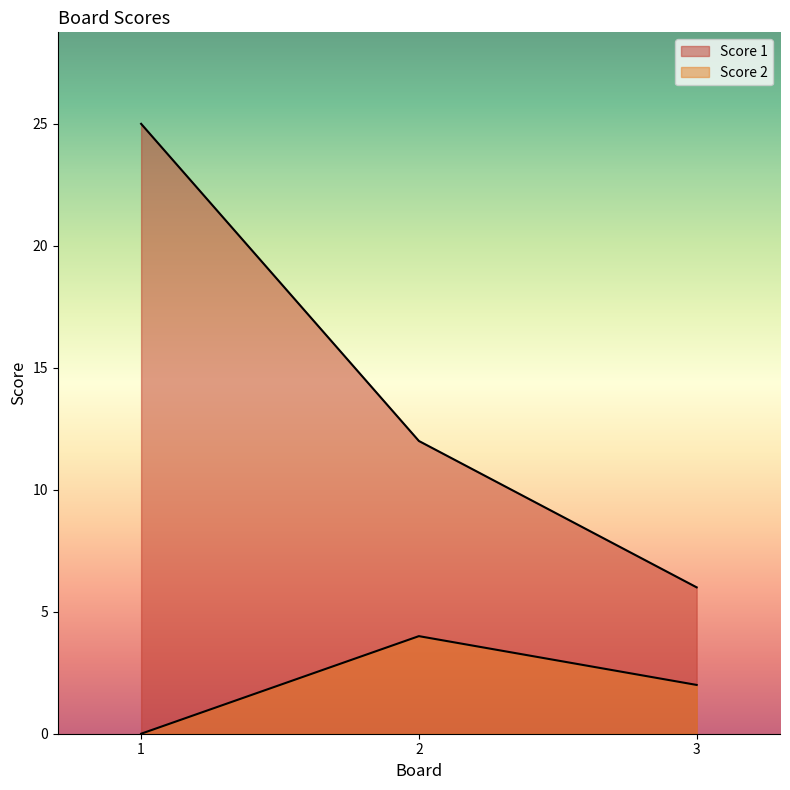

How many values in the Score 1 series exceed 12?

1